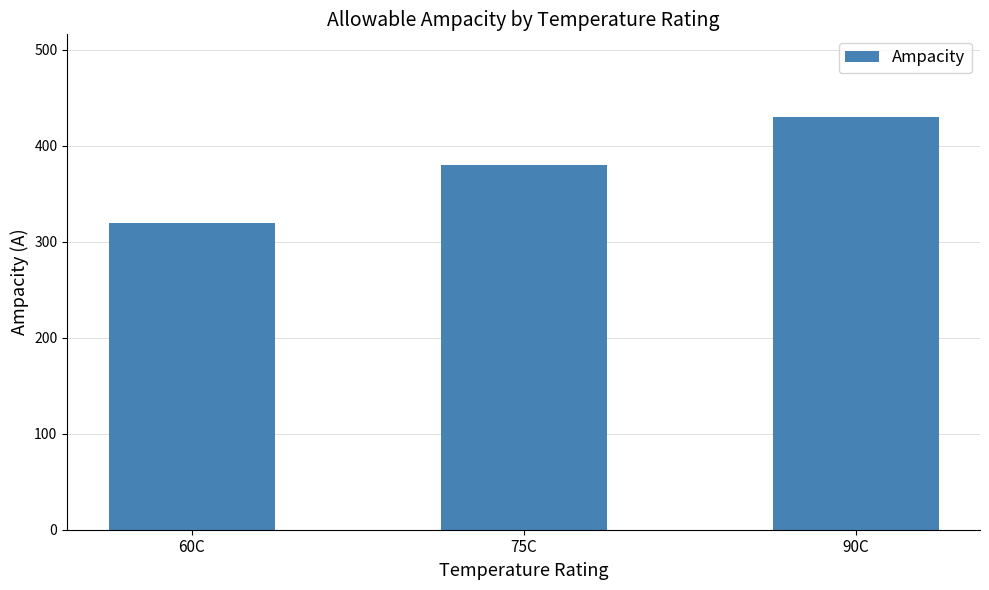

Which label corresponds to the smallest value in the chart?

60C